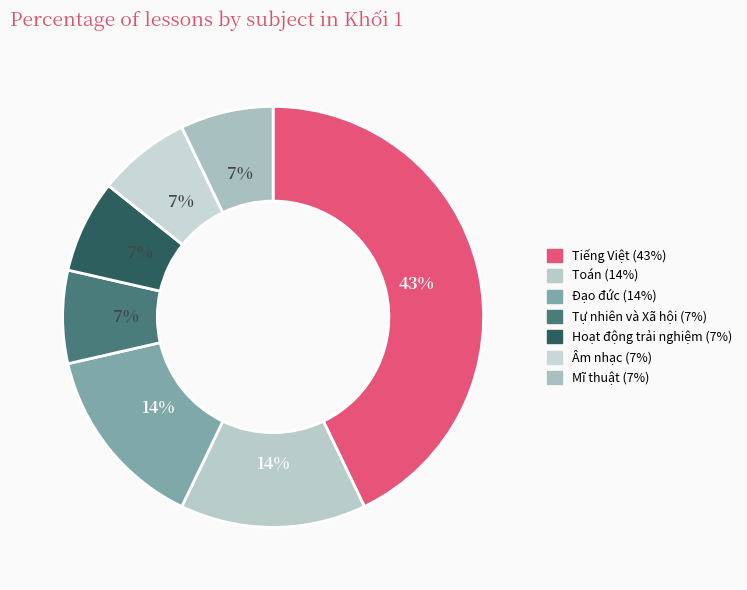

Does any single category account for the majority?

No